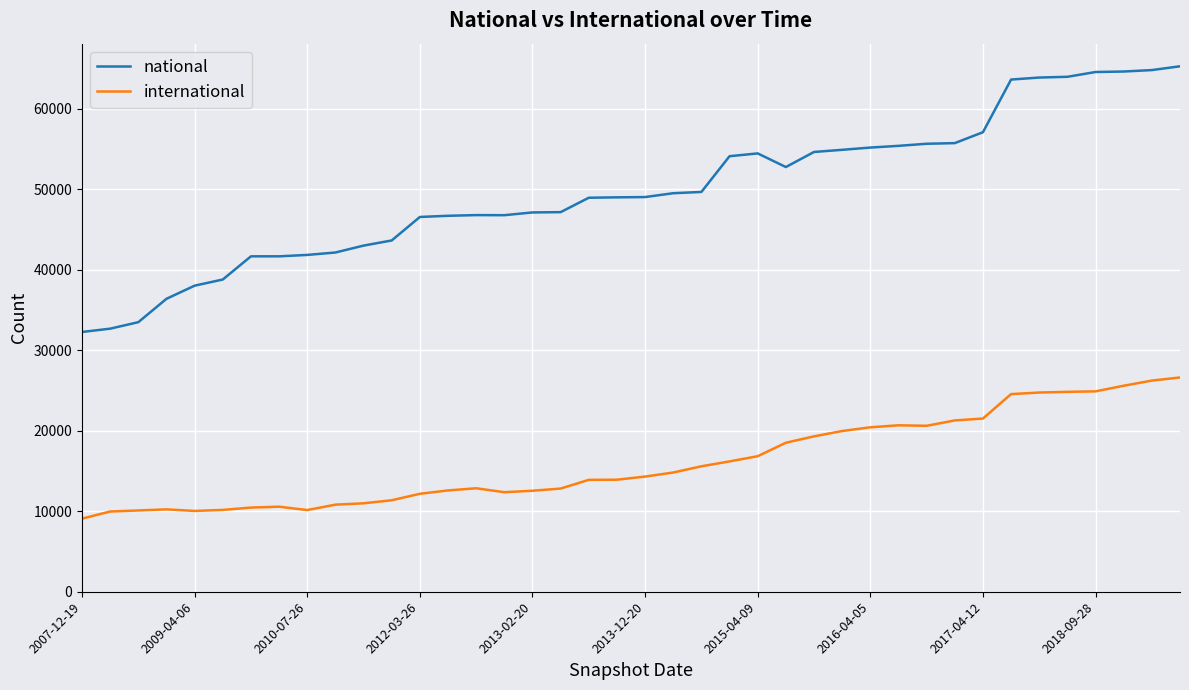

Rank the series by their average value, from highest to lowest.

national, international